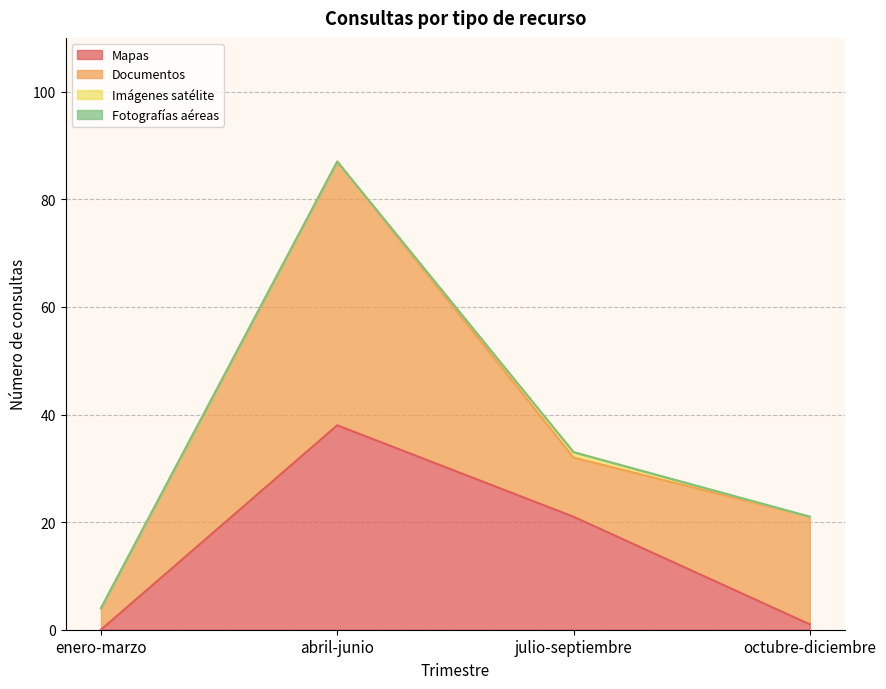

True or false: Mapas and Fotografías aéreas intersect in this chart.

False